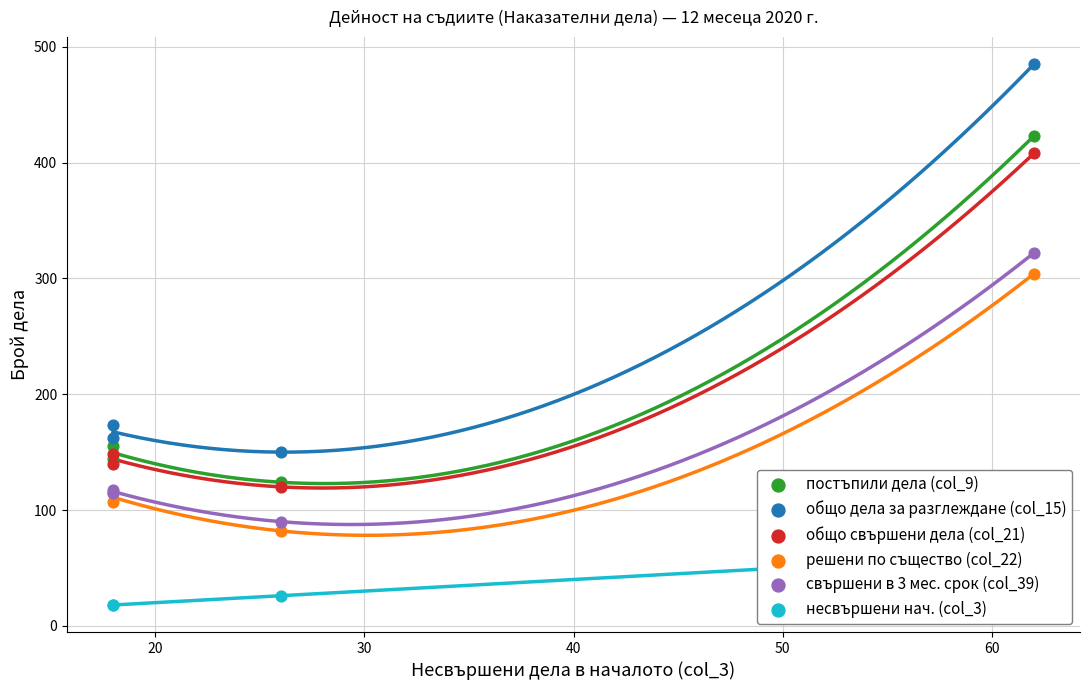

Which series reaches the maximum Y coordinate?

общо дела за разглеждане (col_15)